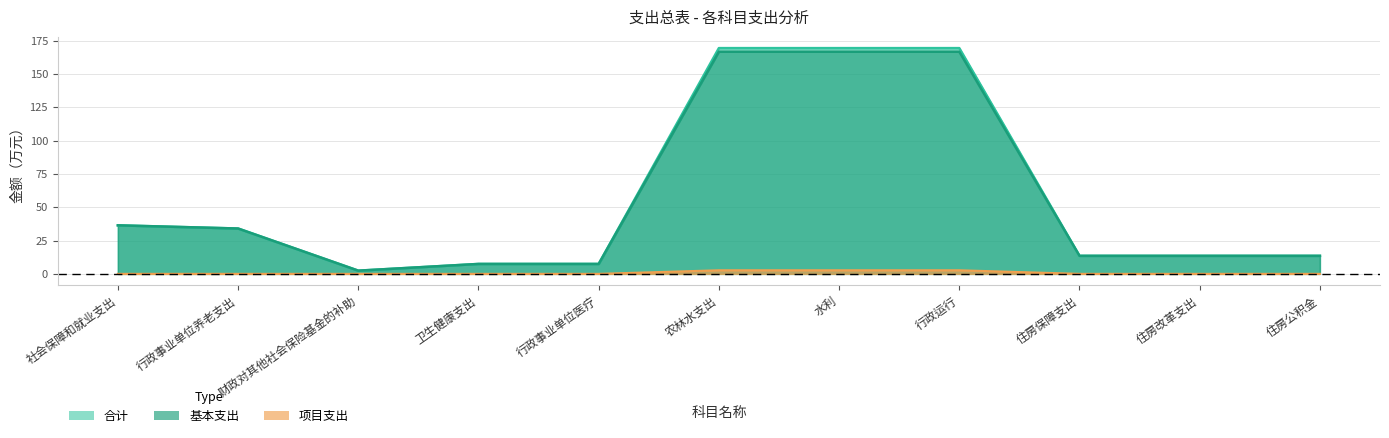

True or false: 合计 has a value of 13.5 at 住房改革支出.

True